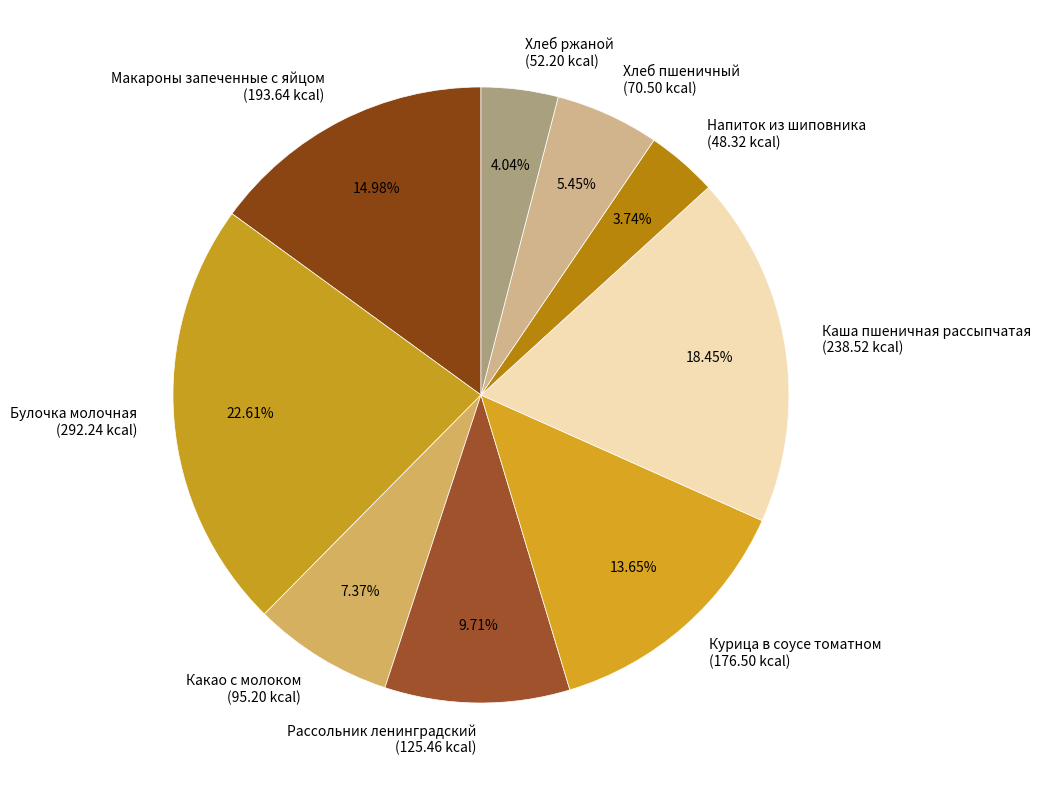

Between Курица в соусе томатном and Хлеб пшеничный, which is larger?

Курица в соусе томатном